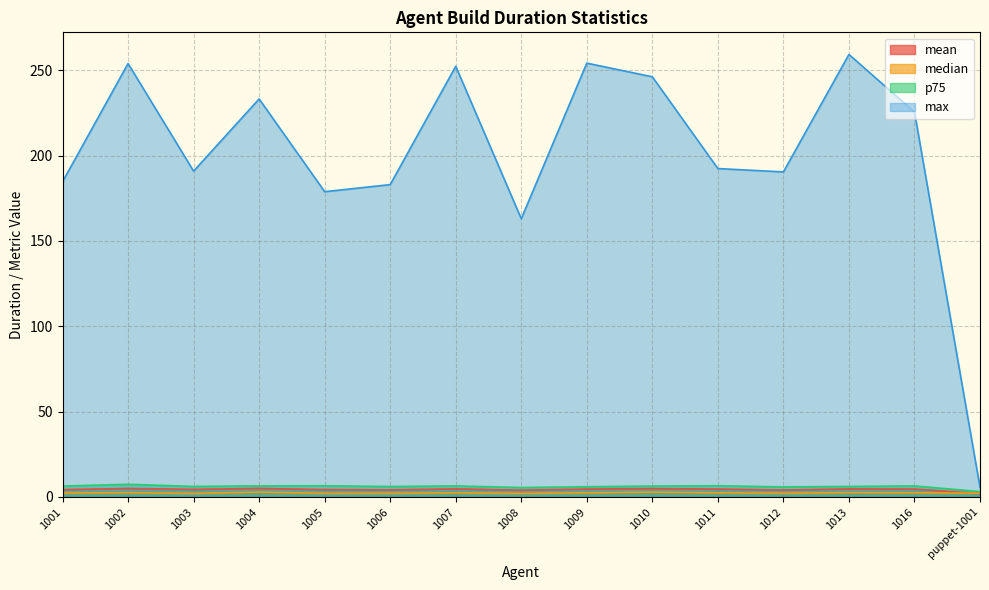

What are all the series names shown in the legend?

mean, median, p75, max